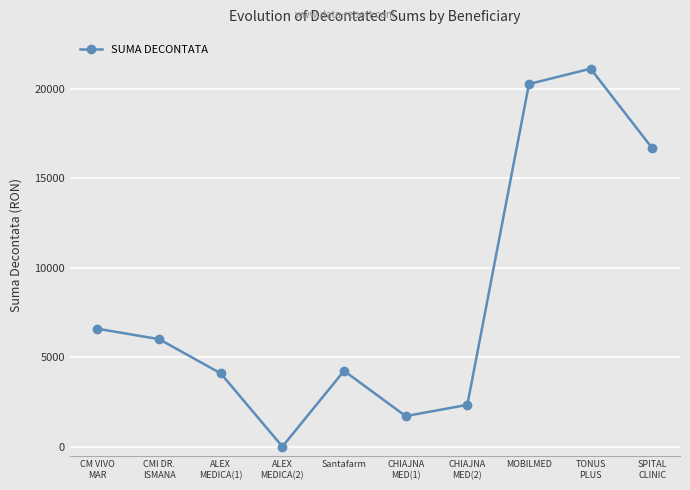

True or false: the data shows 25769.4 at SPITAL
CLINIC.

False